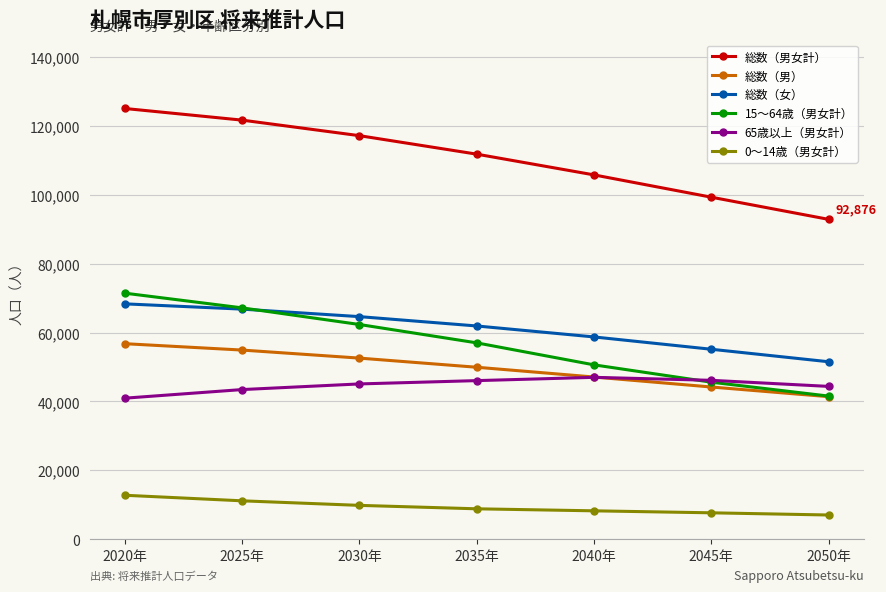

Which series changed the most between 2025年 and 2045年?

総数（男女計）